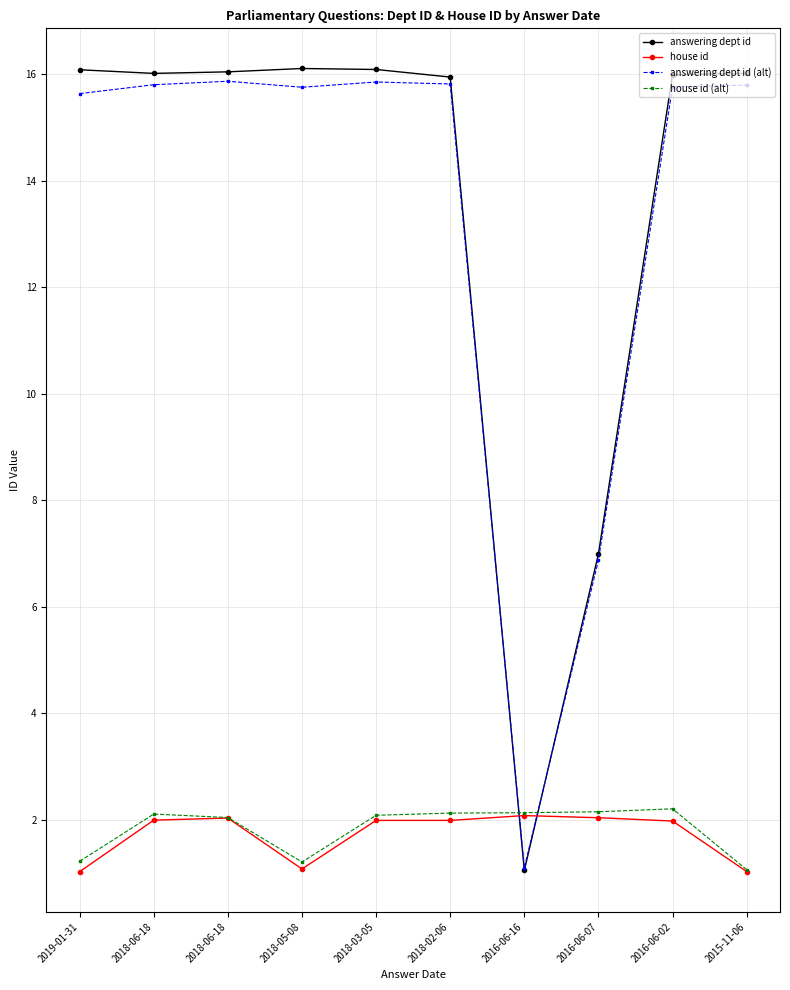

Which series has the largest total across all categories?

answering dept id